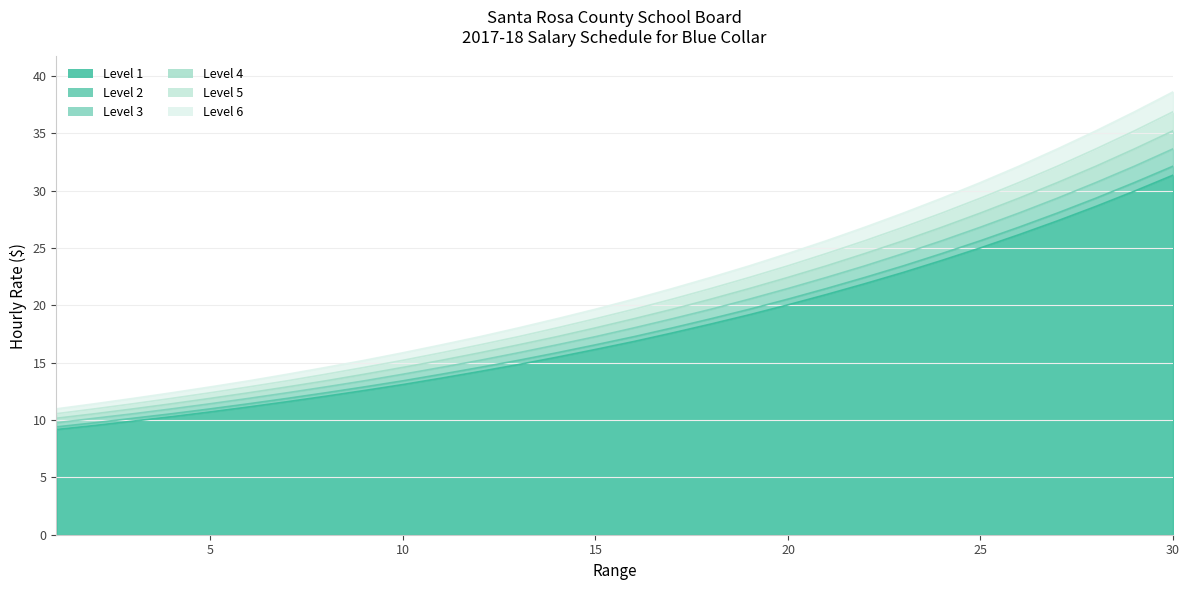

True or false: Level 1 and Level 4 intersect in this chart.

False